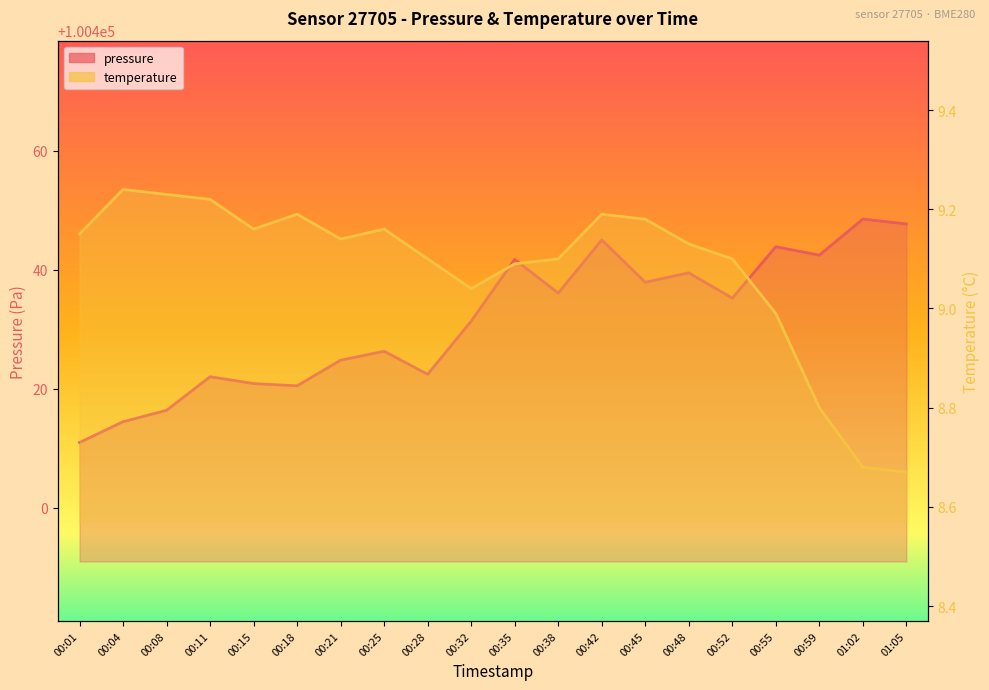

What is the label of the 18th point from the right?

00:08